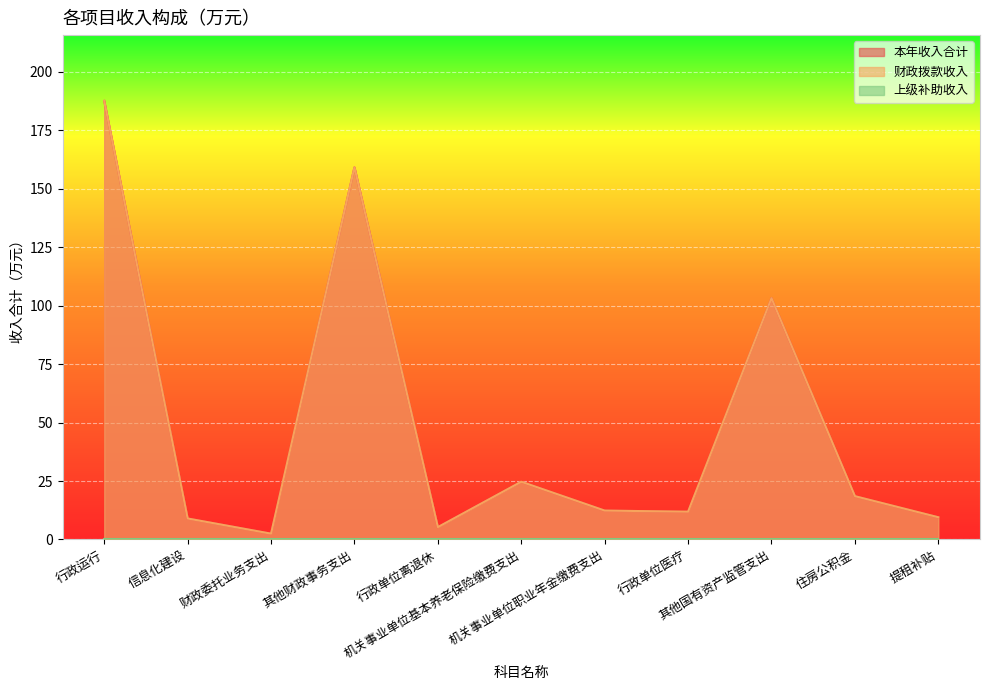

Rank the categories by 本年收入合计 value from highest to lowest.

行政运行, 其他财政事务支出, 其他国有资产监管支出, 机关事业单位基本养老保险缴费支出, 住房公积金, 机关事业单位职业年金缴费支出, 行政单位医疗, 提租补贴, 信息化建设, 行政单位离退休, 财政委托业务支出